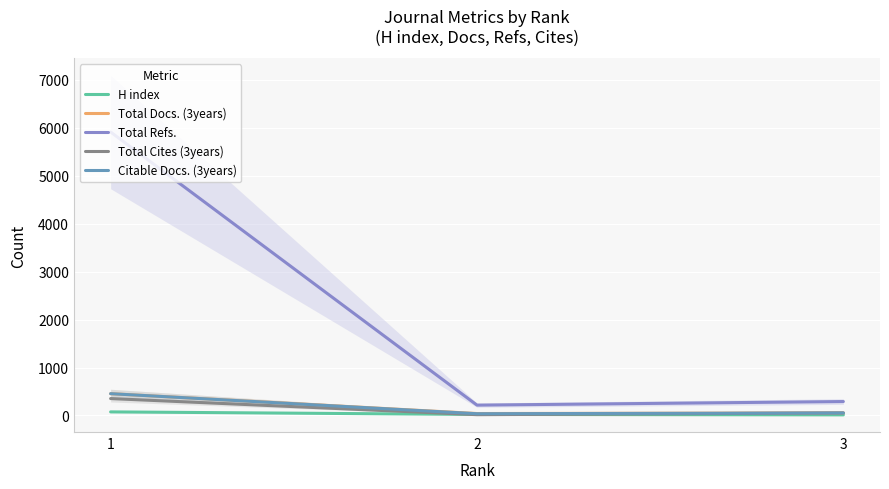

What is the sum of the Total Docs. (3years) values at 1 and 2?

496